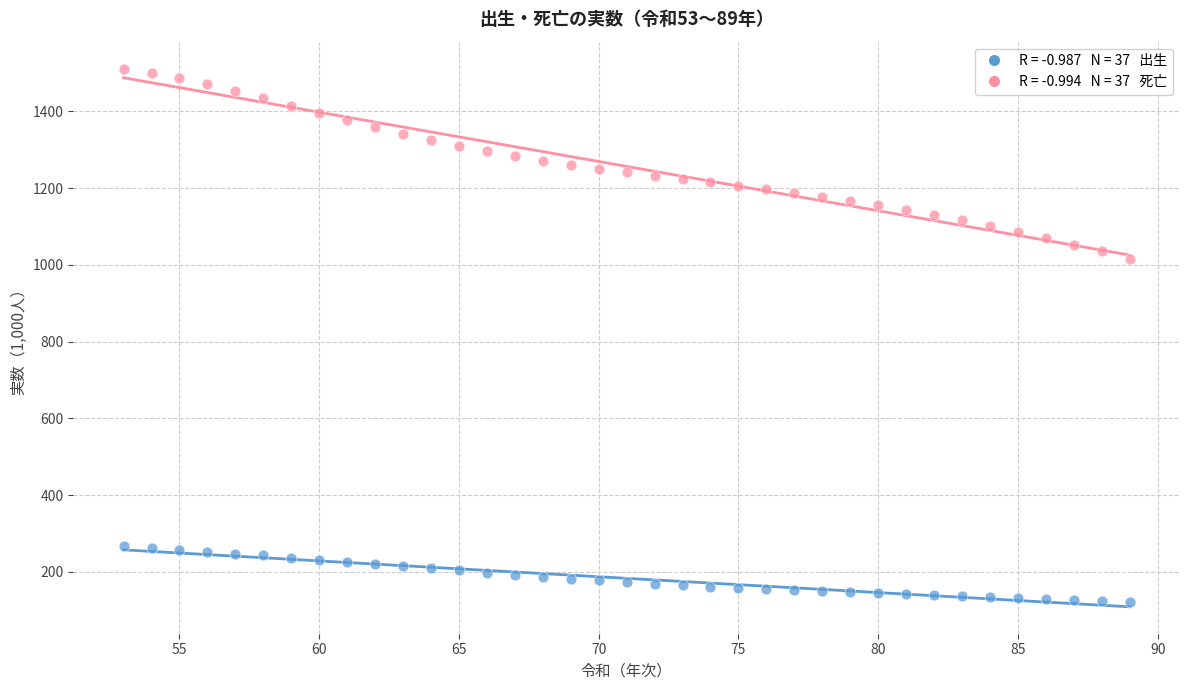

Across all series, what Y value is closest to 816?

1016.4